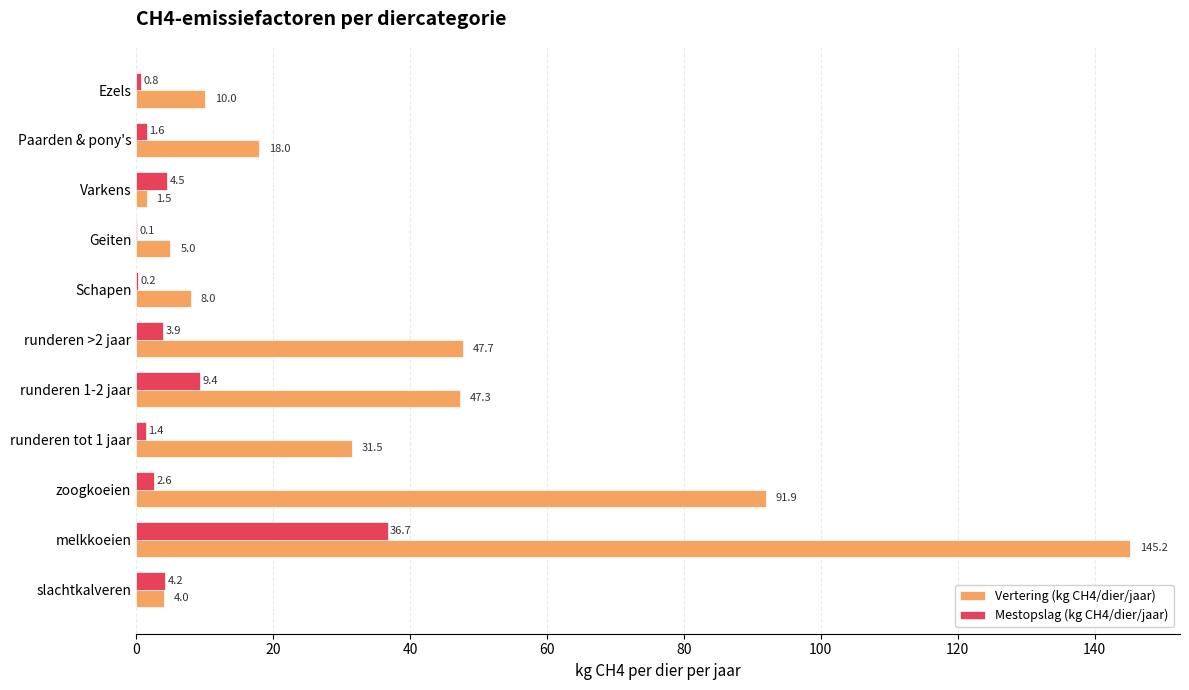

What is the approximate value of Mestopslag (kg CH4/dier/jaar) at Varkens?

4.5